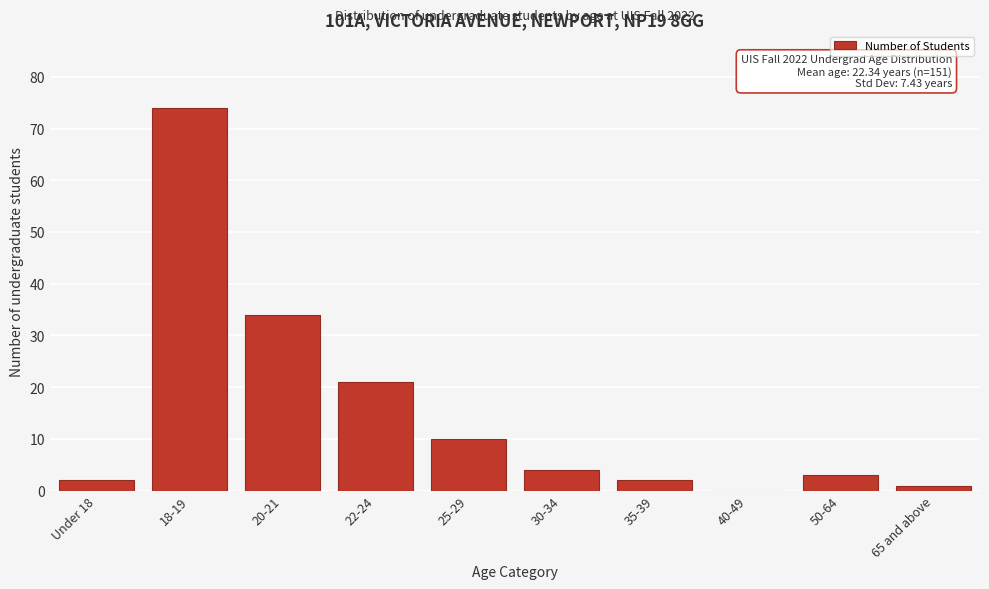

Reading left to right, list all the values displayed in this chart.

Under 18=2	18-19=74	20-21=34	22-24=21	25-29=10	30-34=4	35-39=2	40-49=0	50-64=3	65 and above=1